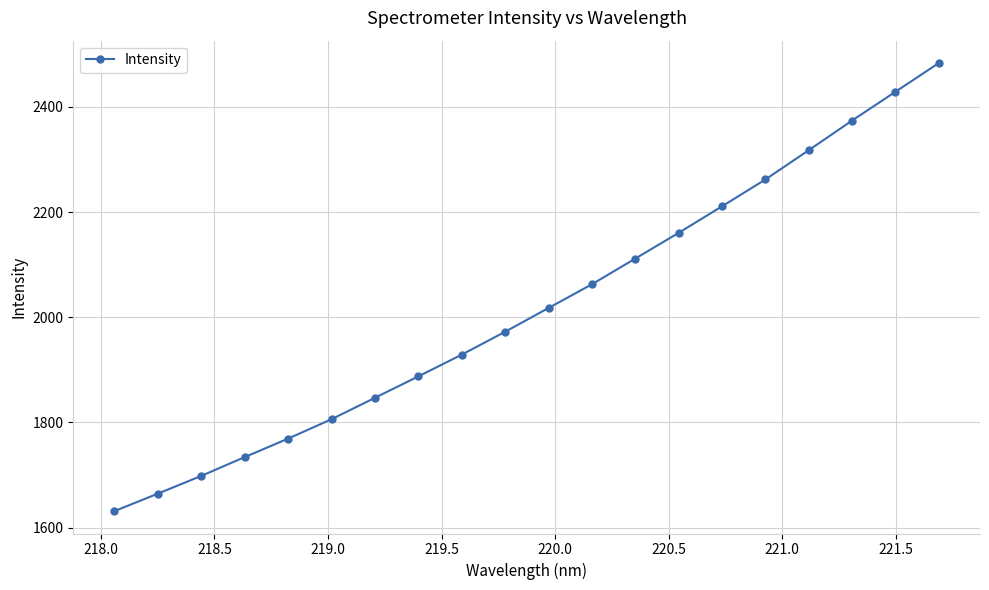

What is the minimum value shown in the chart?

1631.3